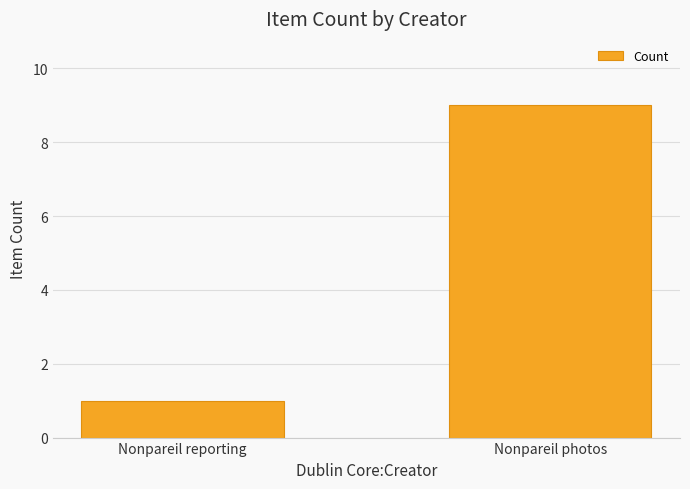

The chart shows a value of 9 at Nonpareil photos. True or false?

True